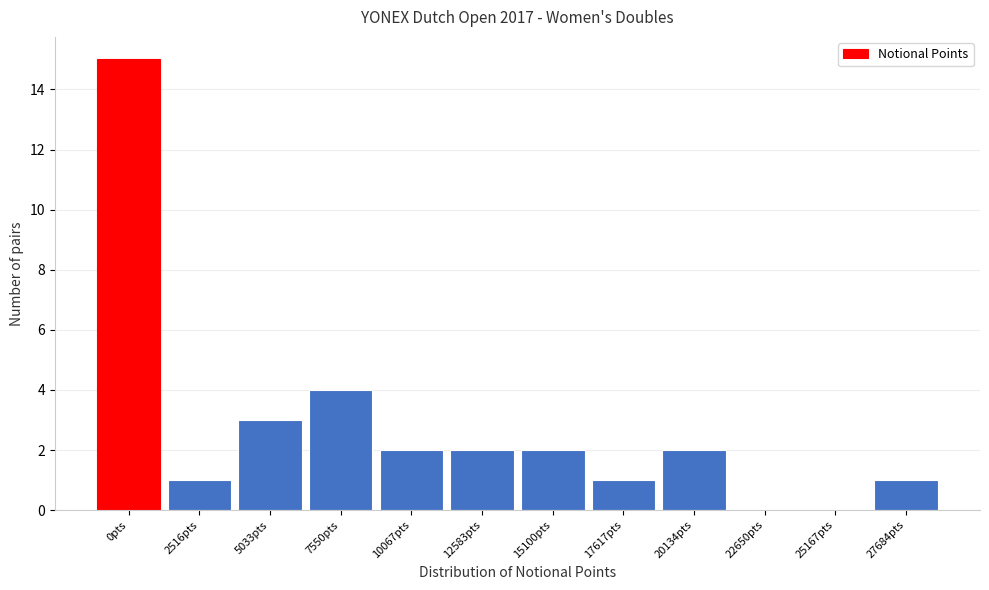

Reading left to right, what are all the values shown in this chart?

0pts=15	2516pts=1	5033pts=3	7550pts=4	10067pts=2	12583pts=2	15100pts=2	17617pts=1	20134pts=2	22650pts=0	25167pts=0	27684pts=1